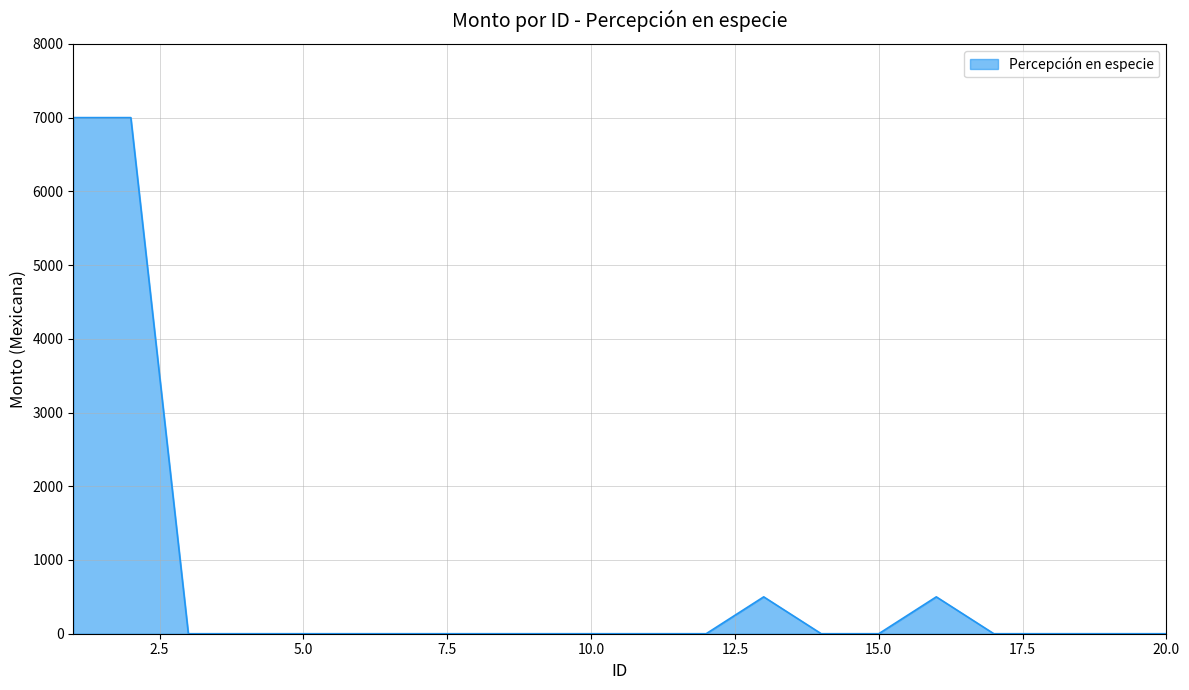

What is the difference between the maximum and minimum values?

7000